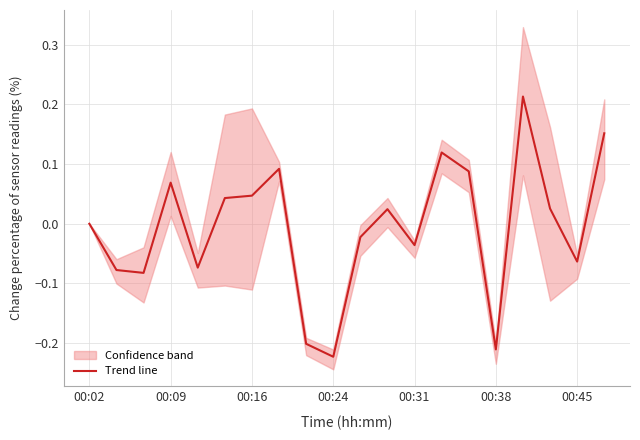

Does the chart have visible grid lines?

Yes